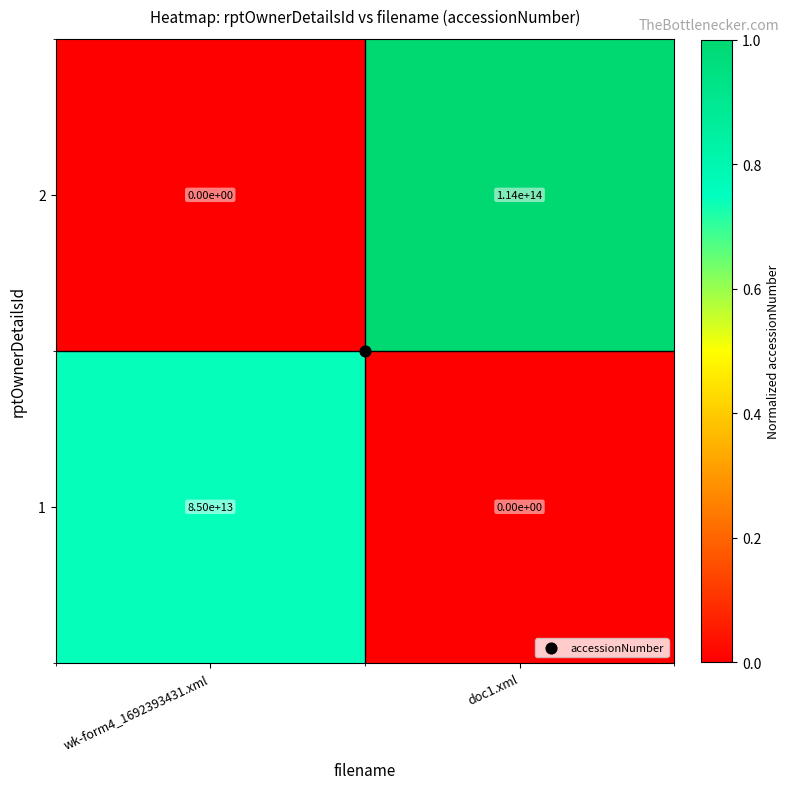

At which label does 1 reach its minimum?

doc1.xml